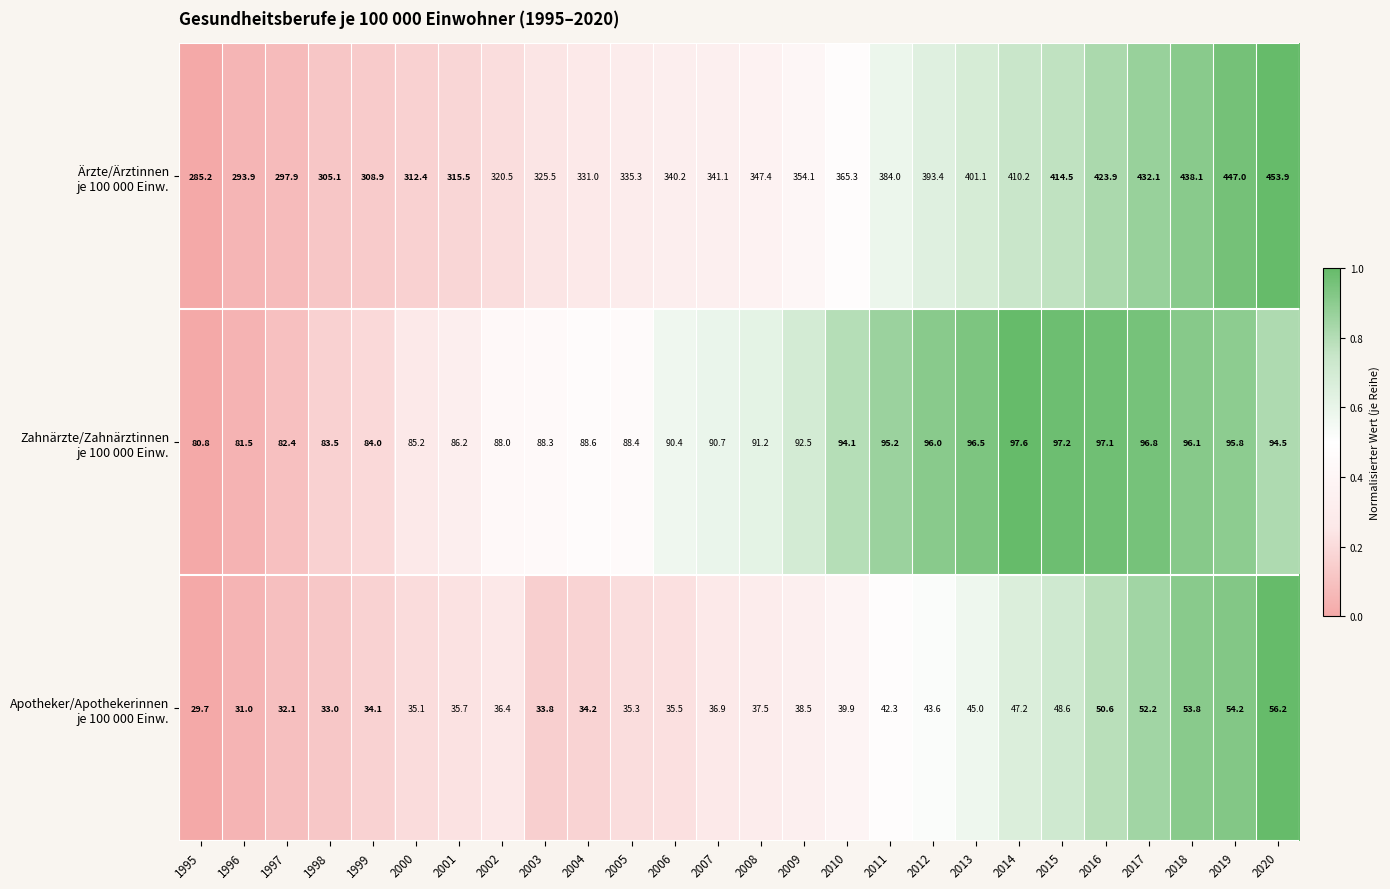

At which category is the sum across all series the highest?

2020